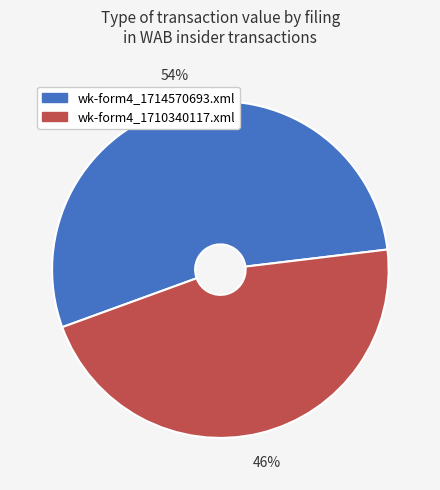

To the nearest percent, what is the combined percentage of wk-form4_1710340117.xml and wk-form4_1714570693.xml?

100%